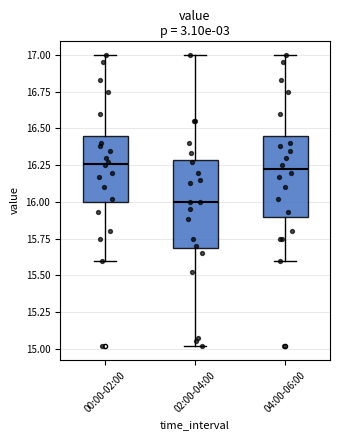

Reading left to right, read every box against the y-axis: the position of its median line, the range the box covers, and the ends of its whiskers. The values are not printed on the chart, so give them approximately, as read against the axis.

00:00-02:00: median 16.25, box 16.00 to 16.45, whiskers 15.60 to 17.00
02:00-04:00: median 16.00, box 15.70 to 16.30, whiskers 15.00 to 17.00
04:00-06:00: median 16.25, box 15.90 to 16.45, whiskers 15.60 to 17.00